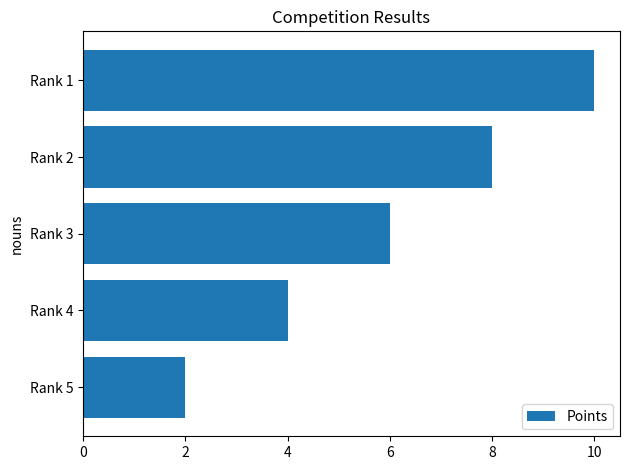

What is the difference between the maximum and minimum values?

8